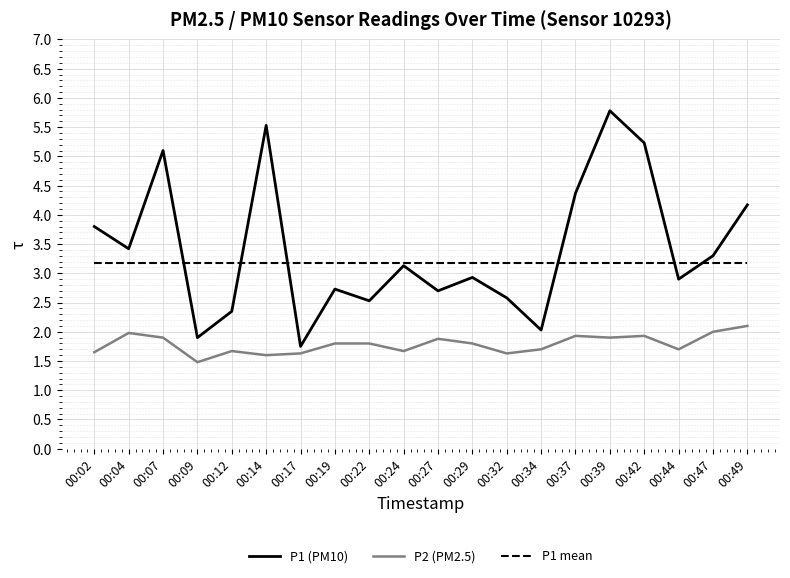

Between 00:07 and 00:32, which series saw the biggest shift?

P1 (PM10)